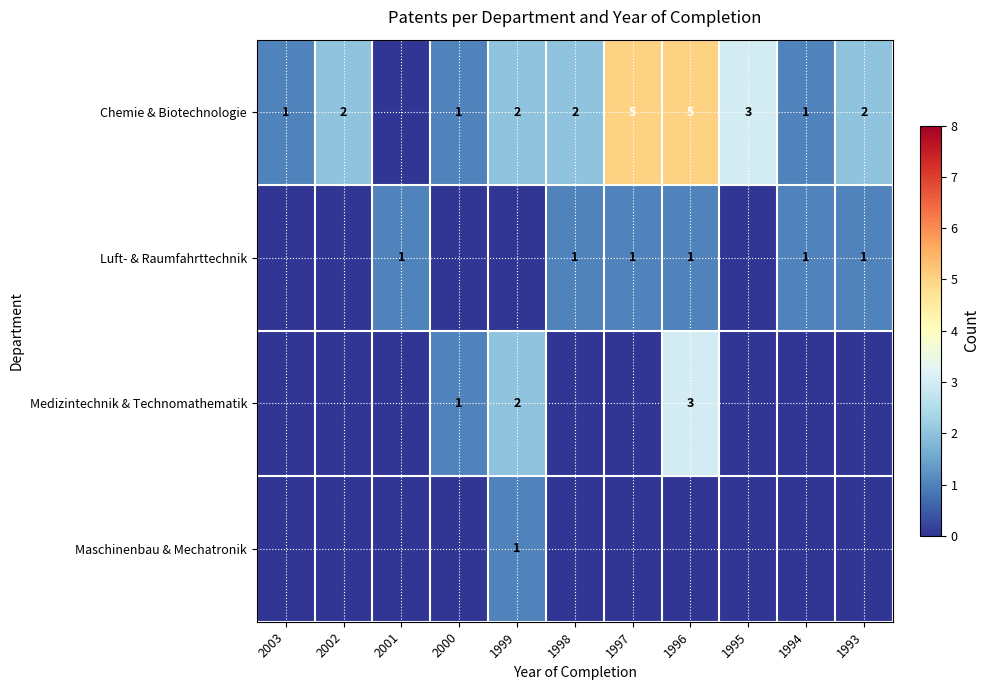

Is it true that Medizintechnik & Technomathematik equals 3 at 1996?

True